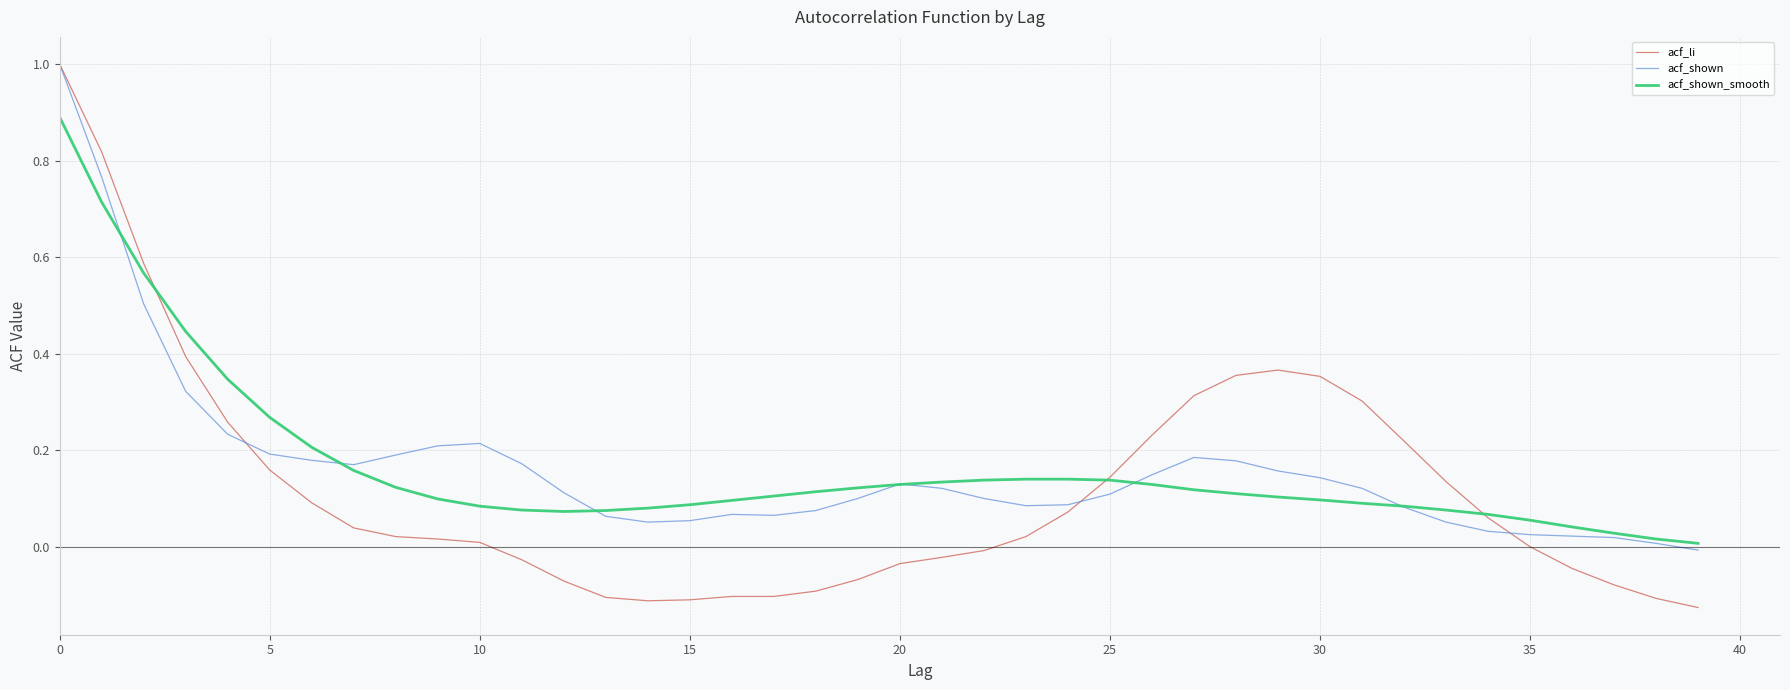

Which series has the largest range (max minus min)?

acf_li